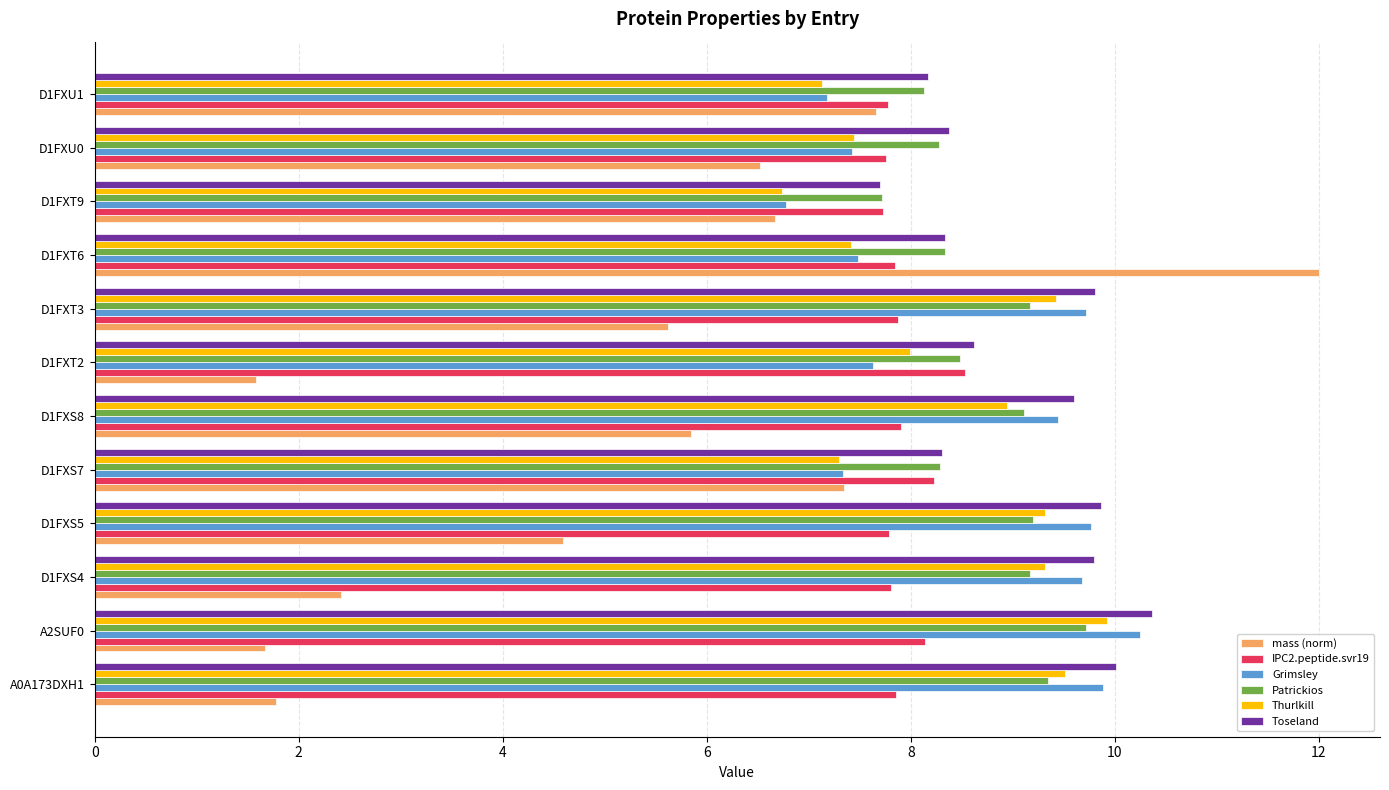

What is the difference between the Toseland values at D1FXU1 and D1FXS8?

1.4